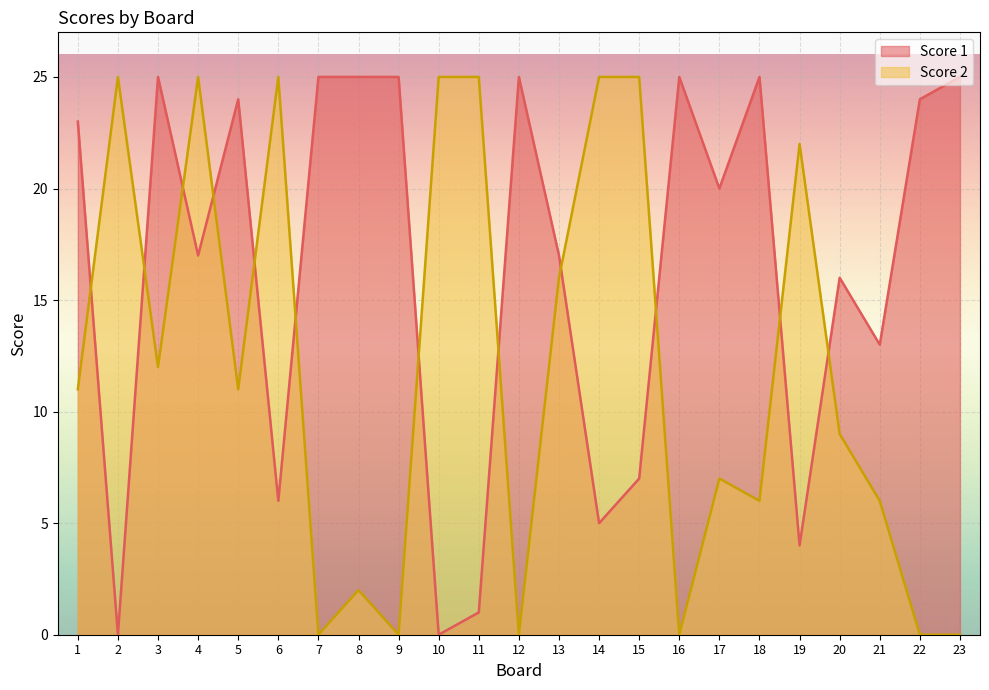

At how many categories does at least one series exceed 15?

22